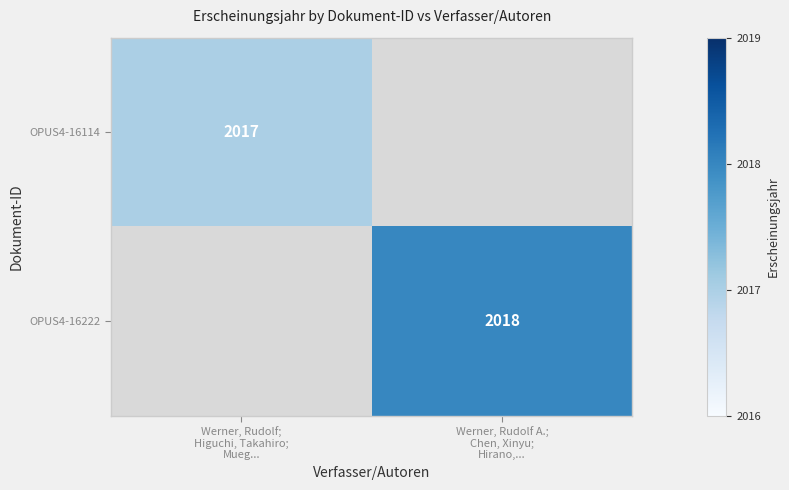

What is the total value across all series at Werner, Rudolf;
Higuchi, Takahiro;
Mueg...?

2017